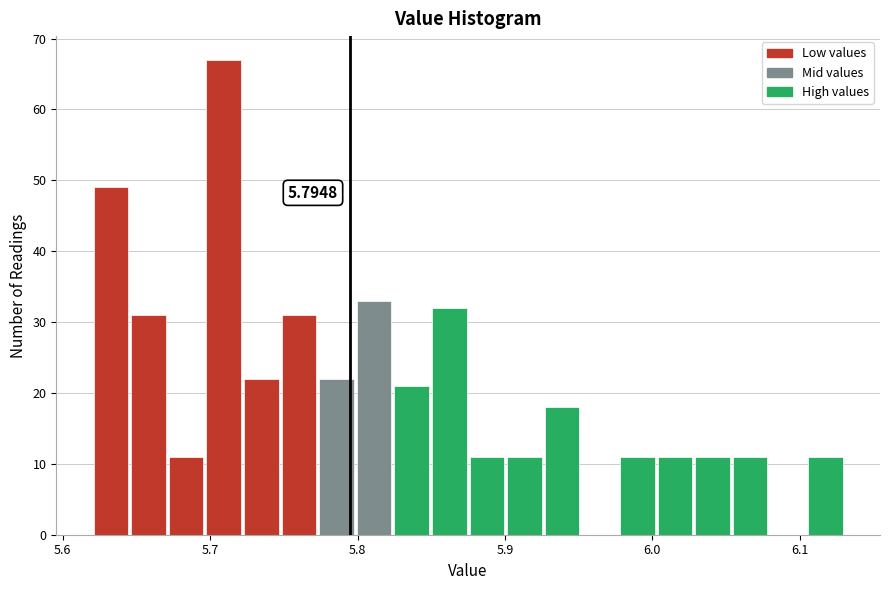

Around what value on the x-axis is the tallest bar? Give the approximate position of its centre, as read against the axis.

5.71